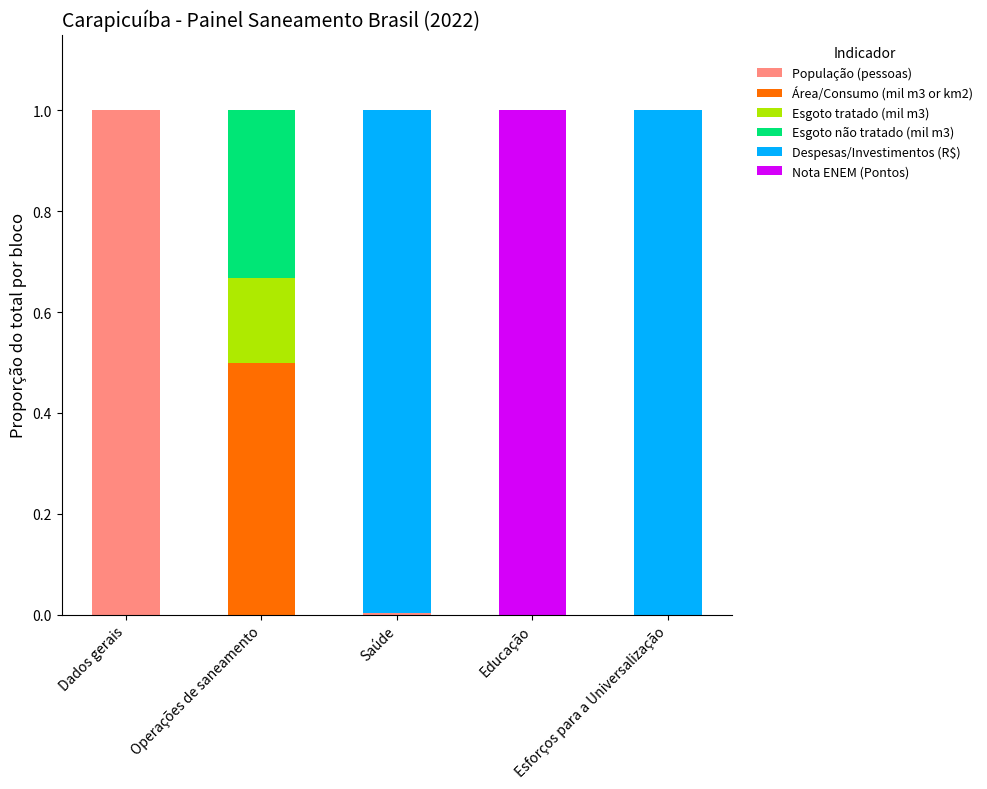

Between Operações de saneamento and Educação, which is larger?

Operações de saneamento